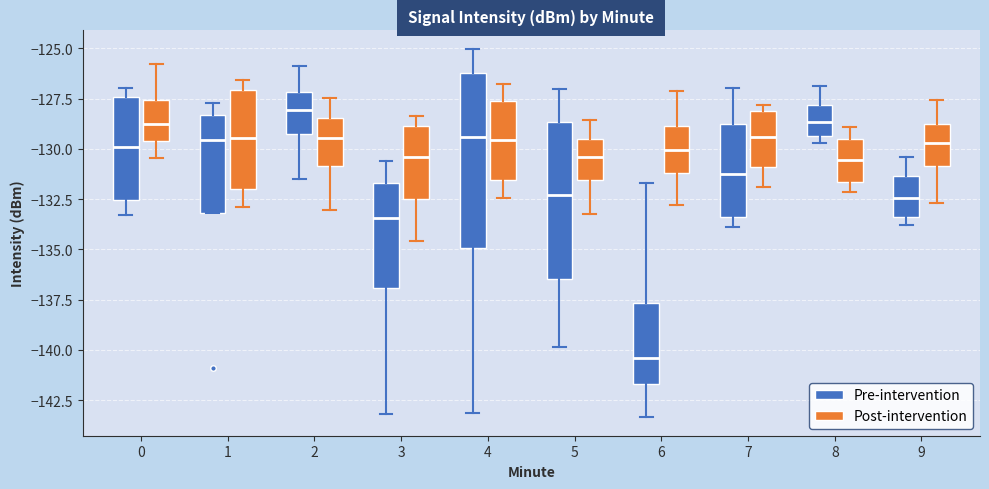

Where does the lower whisker of the box for 4 (Post-intervention) end on the y-axis? The values are not printed on the chart, so give them approximately, as read against the axis.

-132.5